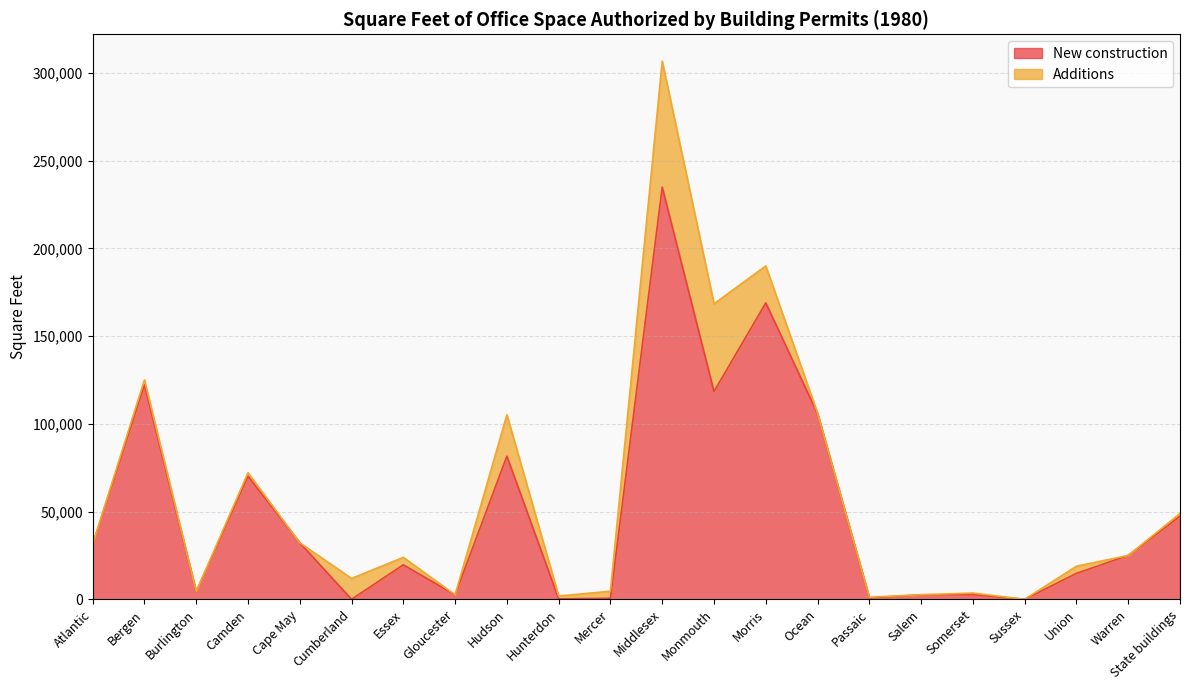

How many positive values are there?

20